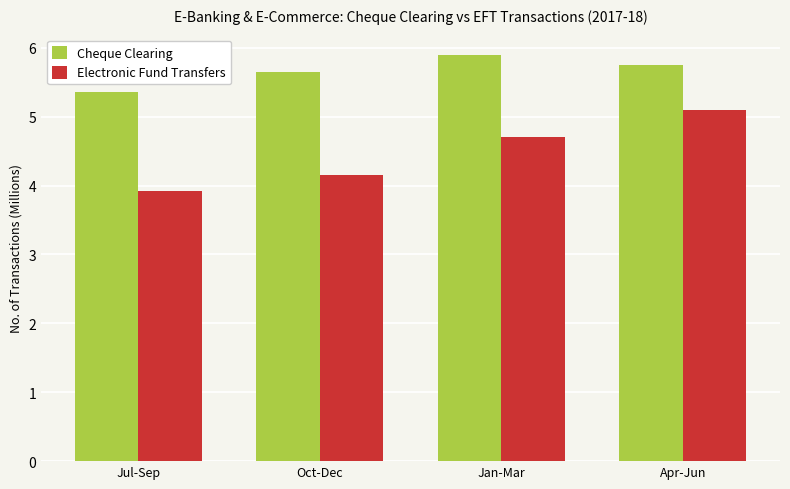

The Electronic Fund Transfers series shows 8.2 at Jan-Mar. True or false?

False